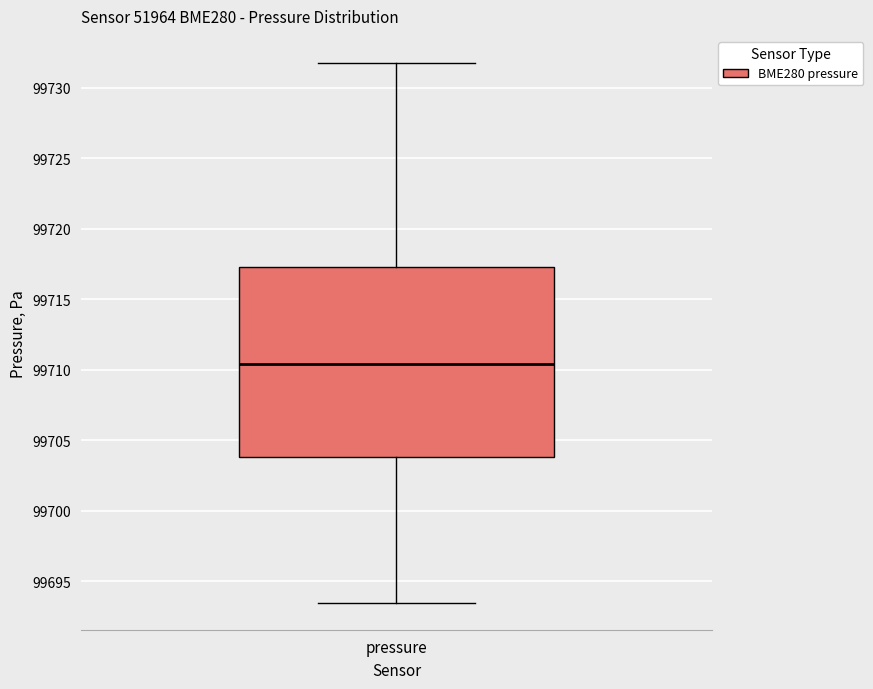

Where is the upper edge of the box for pressure on the y-axis? The values are not printed on the chart, so give them approximately, as read against the axis.

99717.5